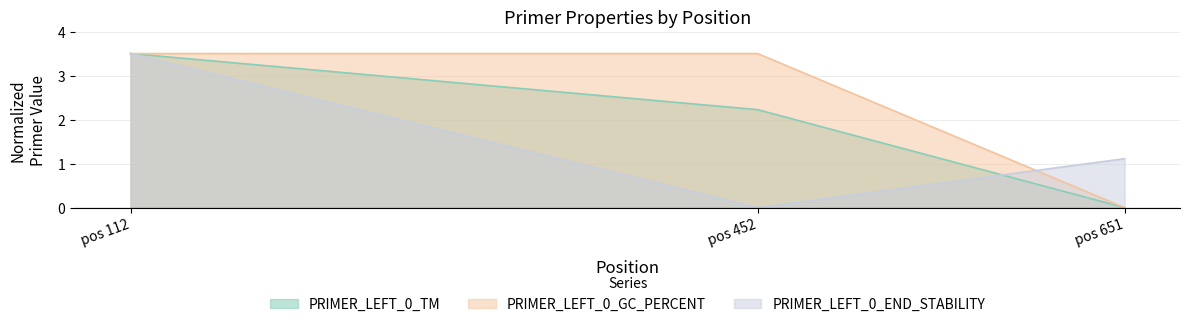

Count the PRIMER_LEFT_0_GC_PERCENT values in the range 0 to 3.

1